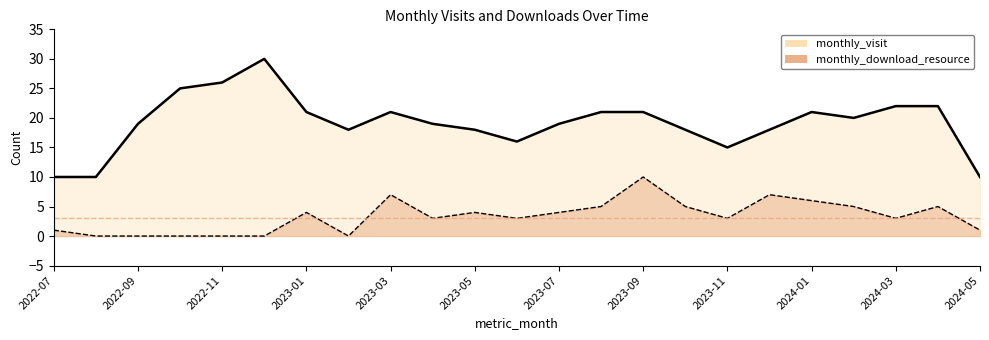

Reading right to left, what are all the values shown in this chart?

monthly_visit: 10	22	22	20	21	18	15	18	21	21	19	16	18	19	21	18	21	30	26	25	19	10	10
monthly_download_resource: 1	5	3	5	6	7	3	5	10	5	4	3	4	3	7	0	4	0	0	0	0	0	1